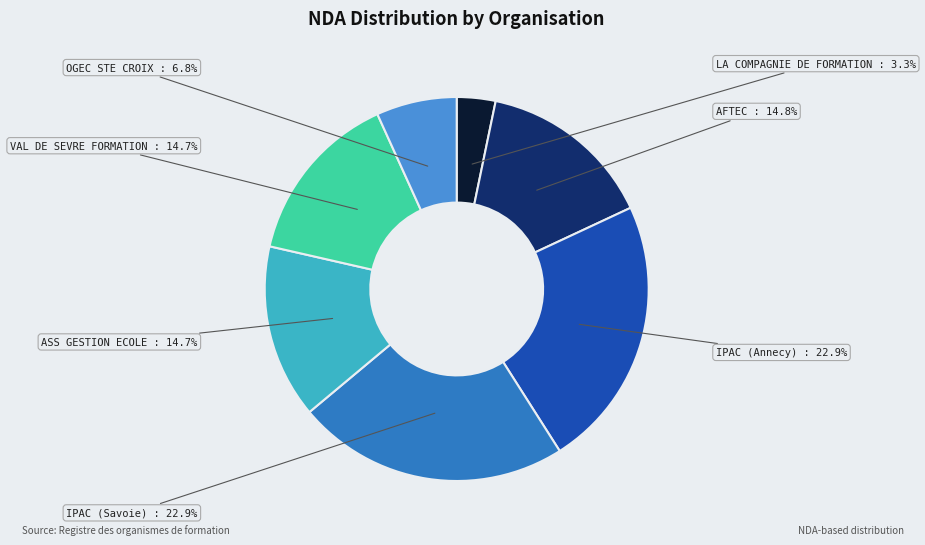

Does any single category account for the majority?

No